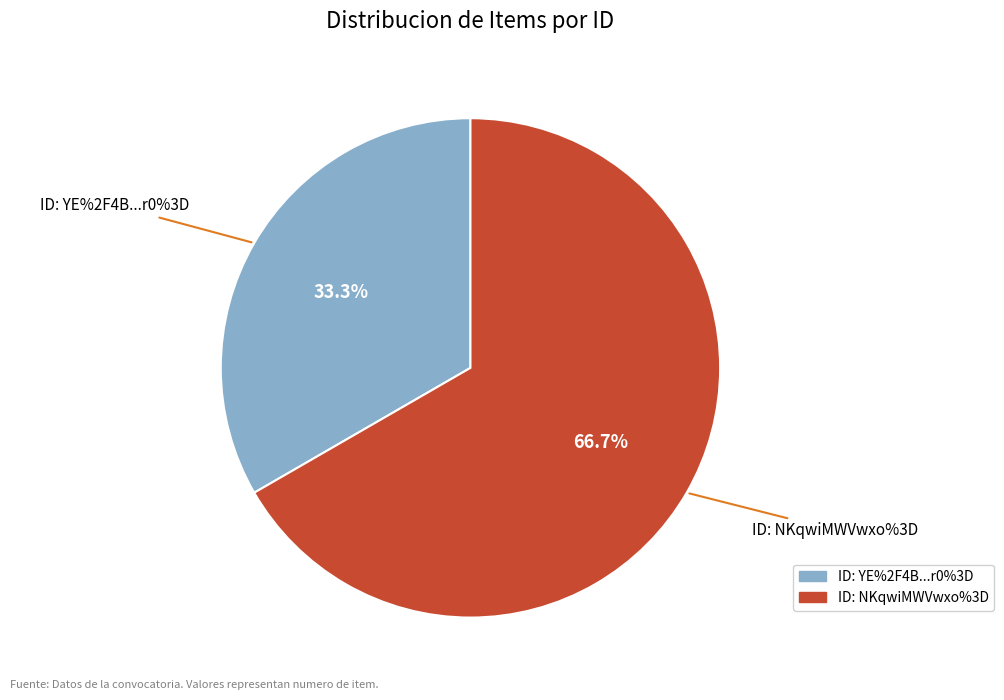

Which slice represents more than half of the pie?

NKqwiMWVwxo%3D